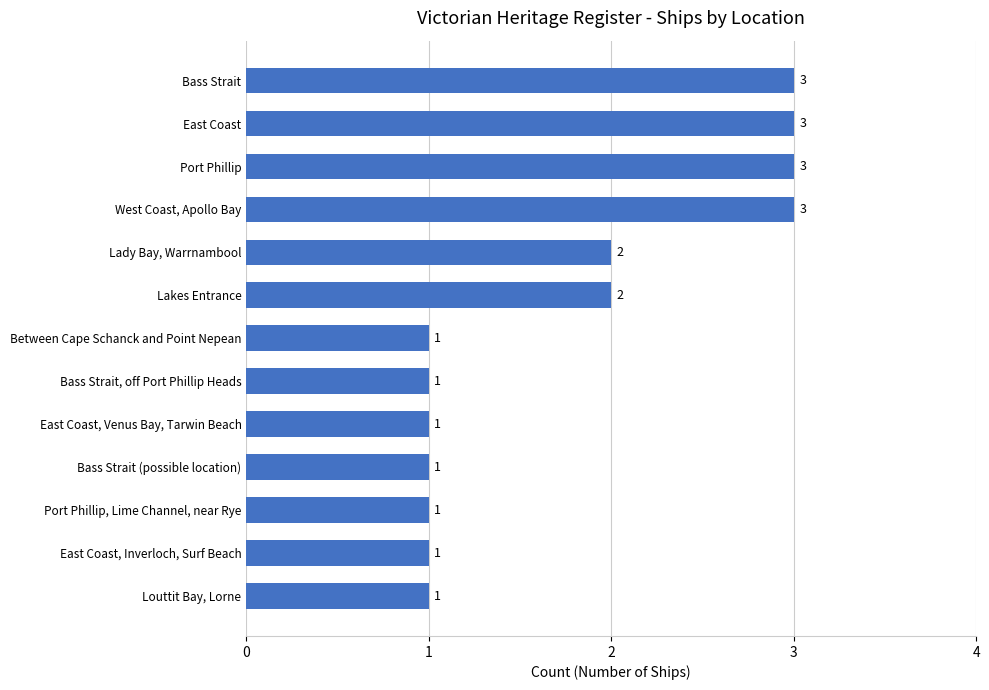

Count the values in the range 1 to 3.

13